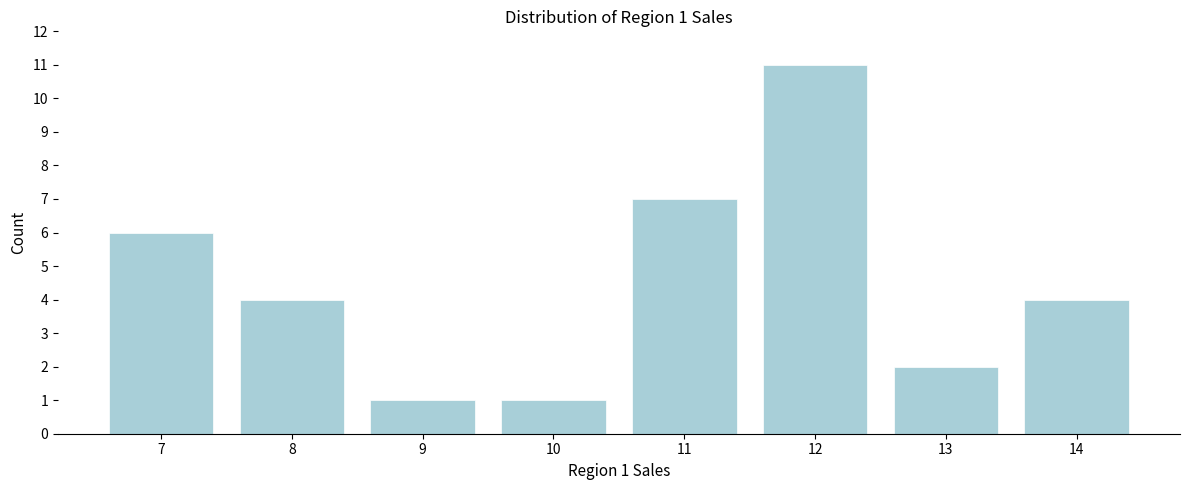

Reading left to right, what are all the values shown in this chart?

6	4	1	1	7	11	2	4